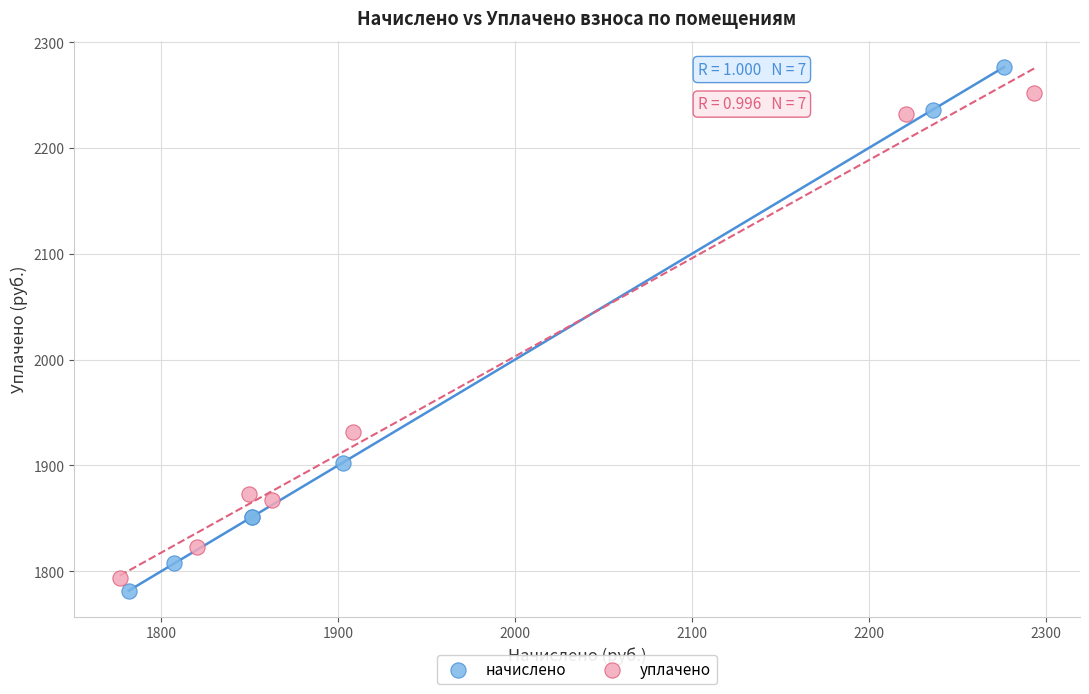

Which series reaches the maximum Y coordinate?

начислено